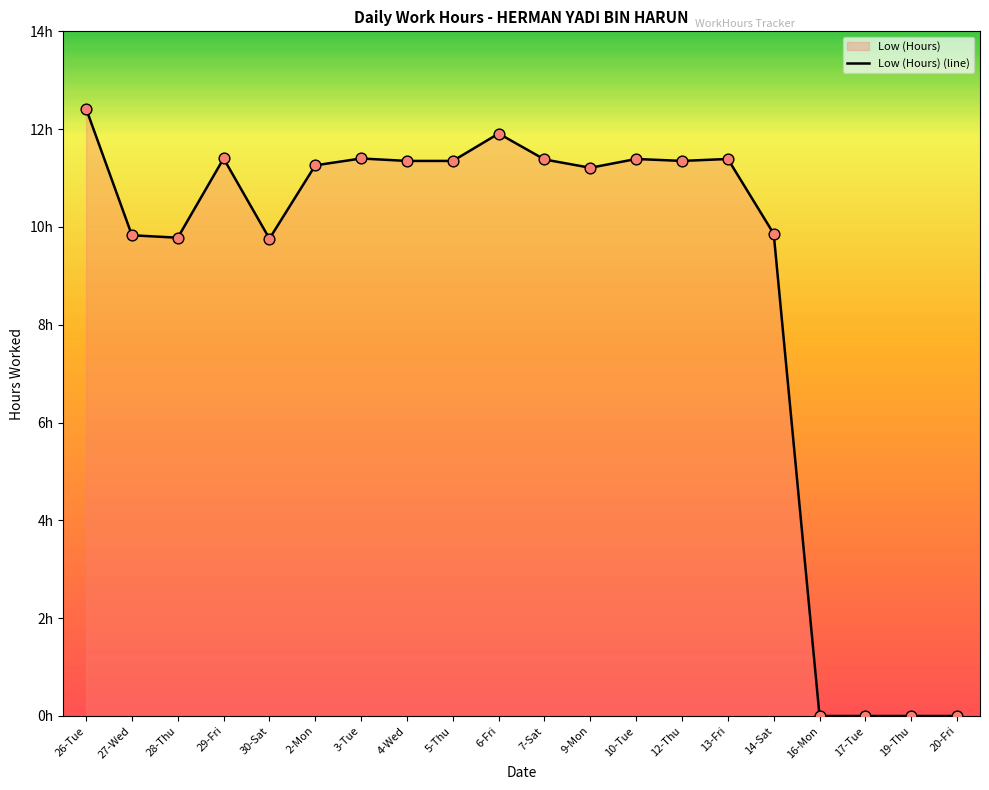

What is the change in value from 7-Sat to 17-Tue?

-11.4